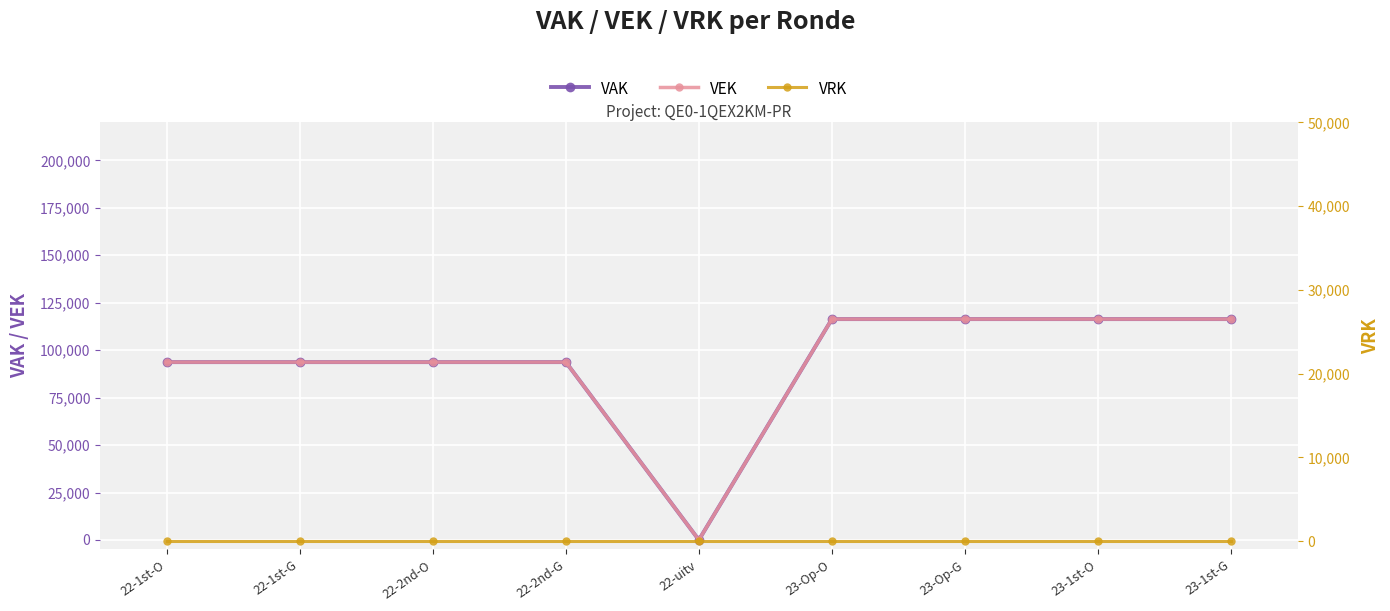

True or false: VEK and VAK intersect in this chart.

False